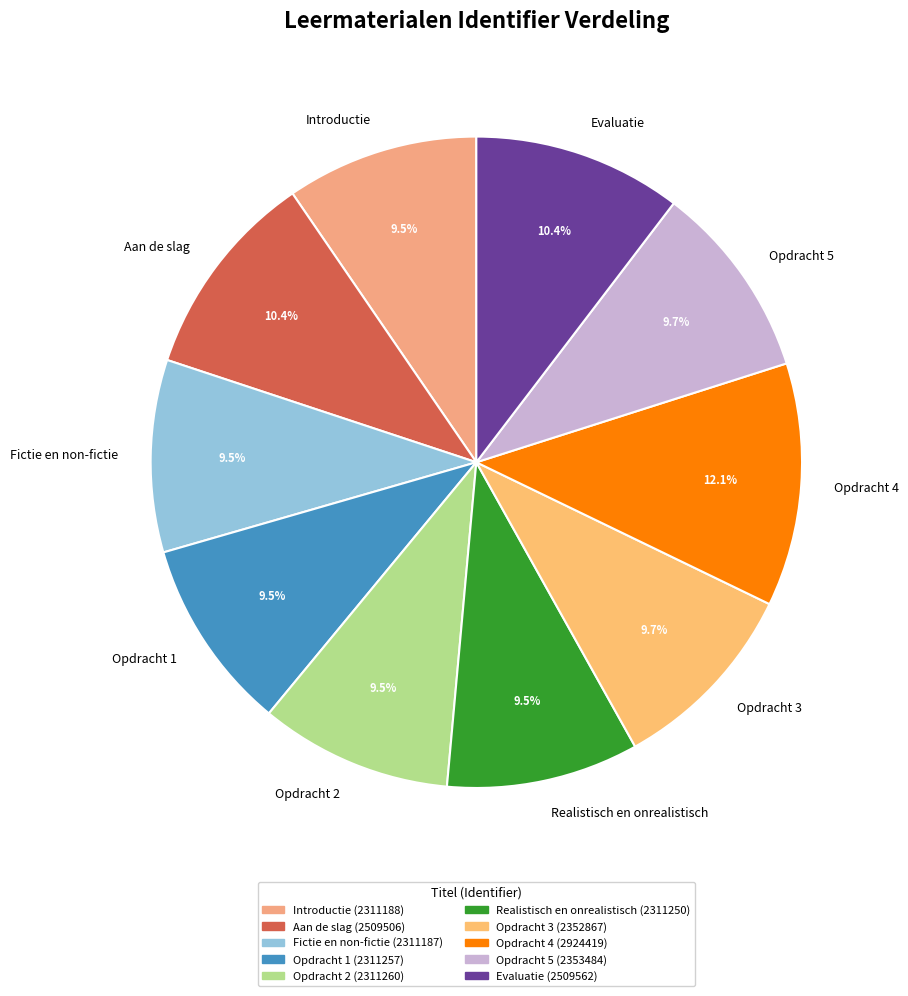

What is the largest slice in the pie chart?

Opdracht 4